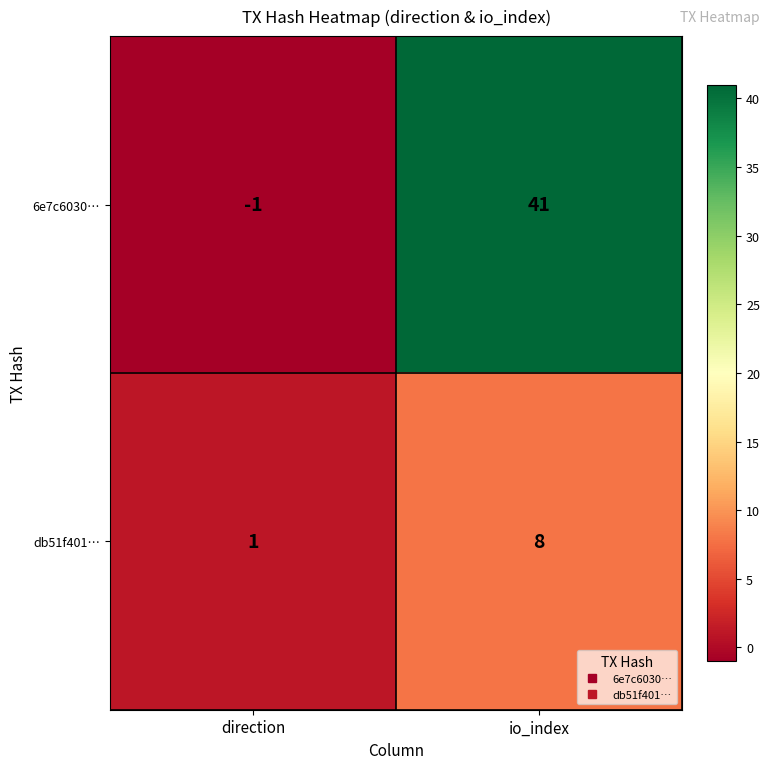

Between direction and io_index, which series saw the biggest shift?

6e7c6030…